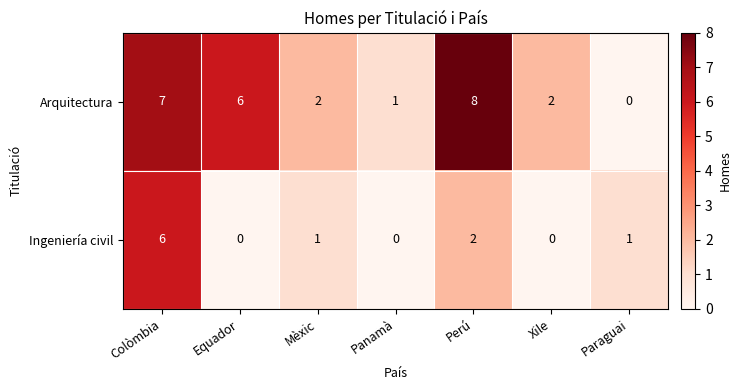

What is the maximum value shown in the chart?

8